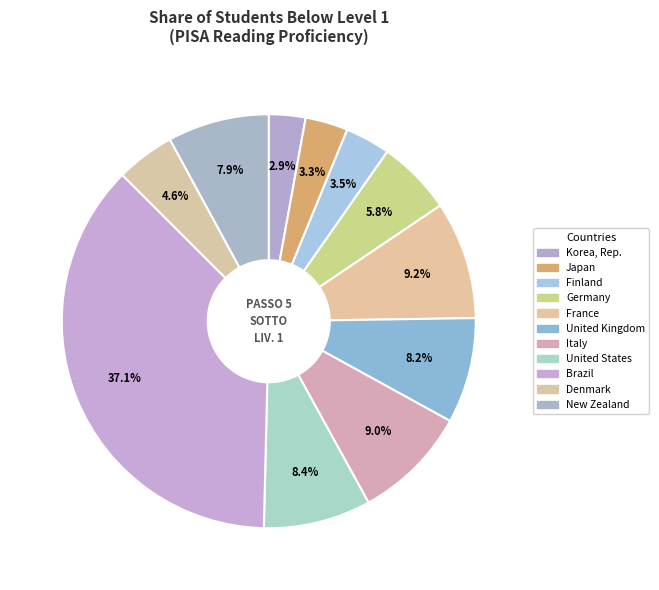

To the nearest percent, what is the combined percentage of Finland and Germany?

9%